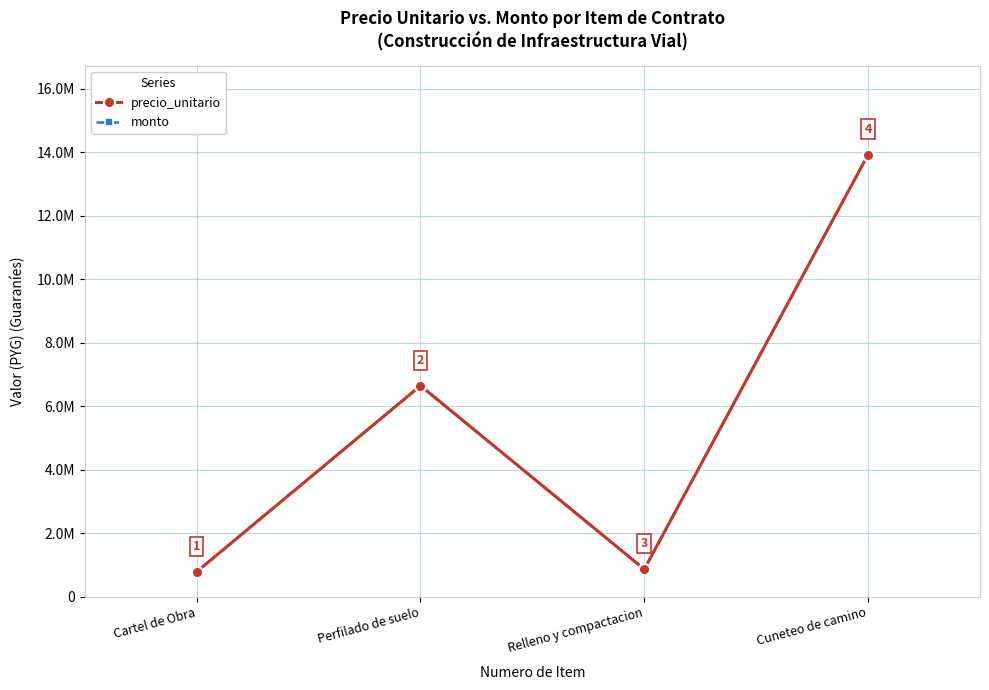

At Cartel de Obra, list the series in order from smallest to largest.

precio_unitario, monto